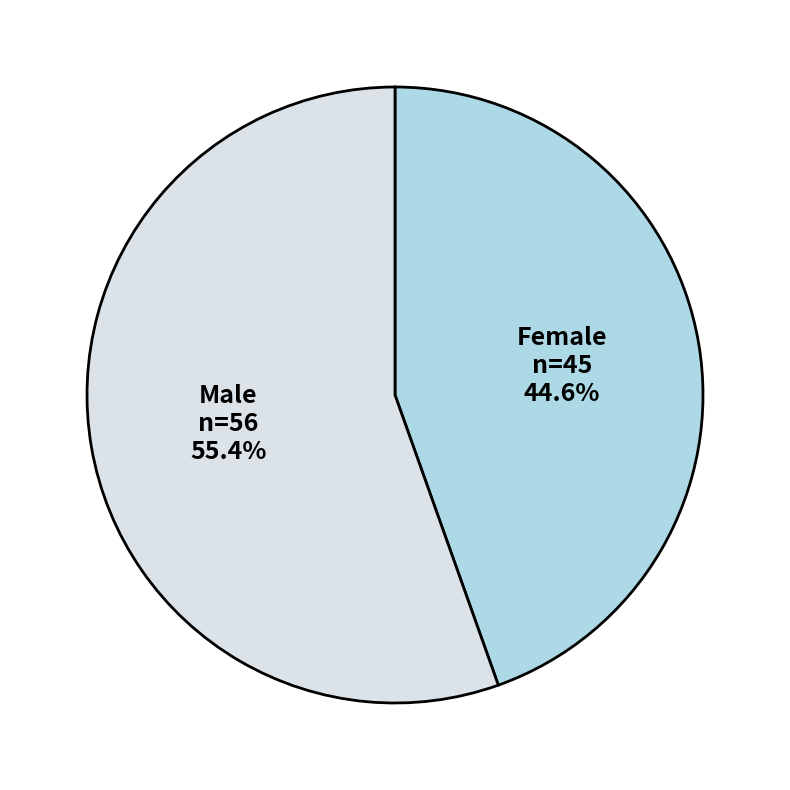

Is there a majority slice in this chart?

Yes